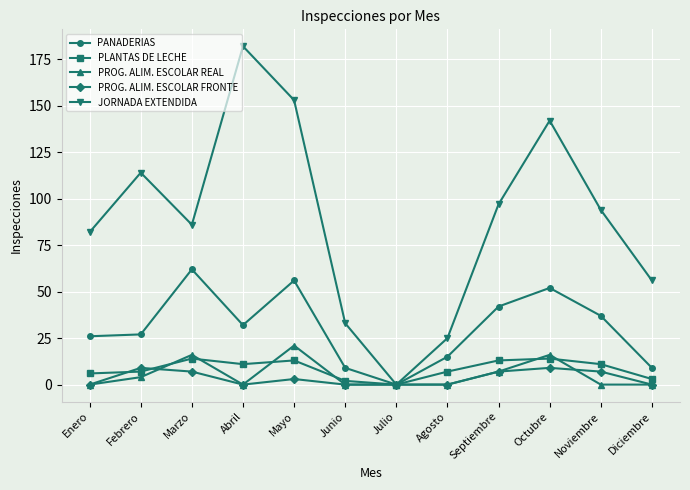

Between Enero and Abril, which series saw the biggest shift?

JORNADA EXTENDIDA